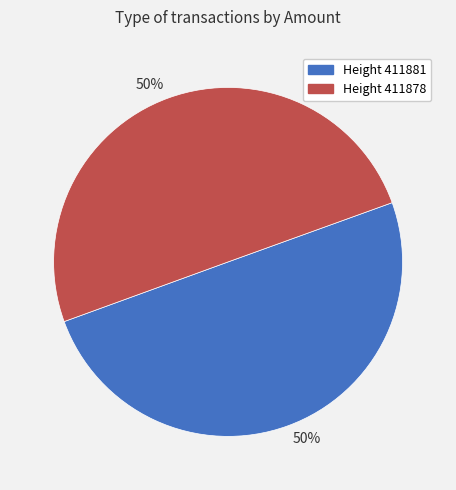

To the nearest percent, what is the average slice percentage?

50%